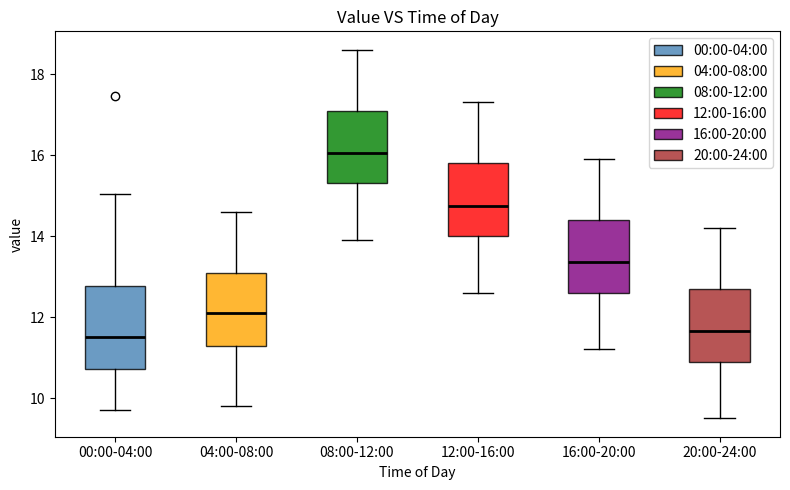

Where does the median line of the box for 20:00-24:00 sit on the y-axis? The values are not printed on the chart, so give them approximately, as read against the axis.

11.6